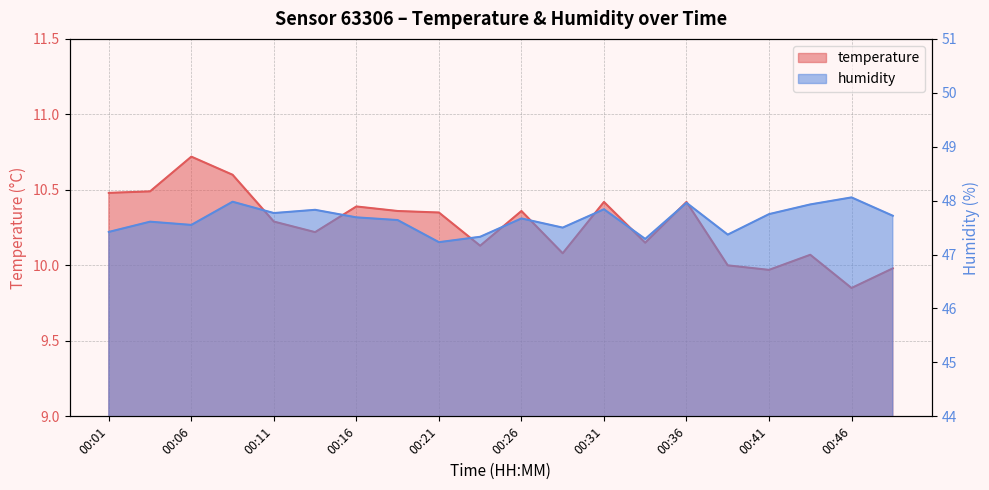

In temperature, how many points are lower than both neighbors (excluding endpoints)?

6